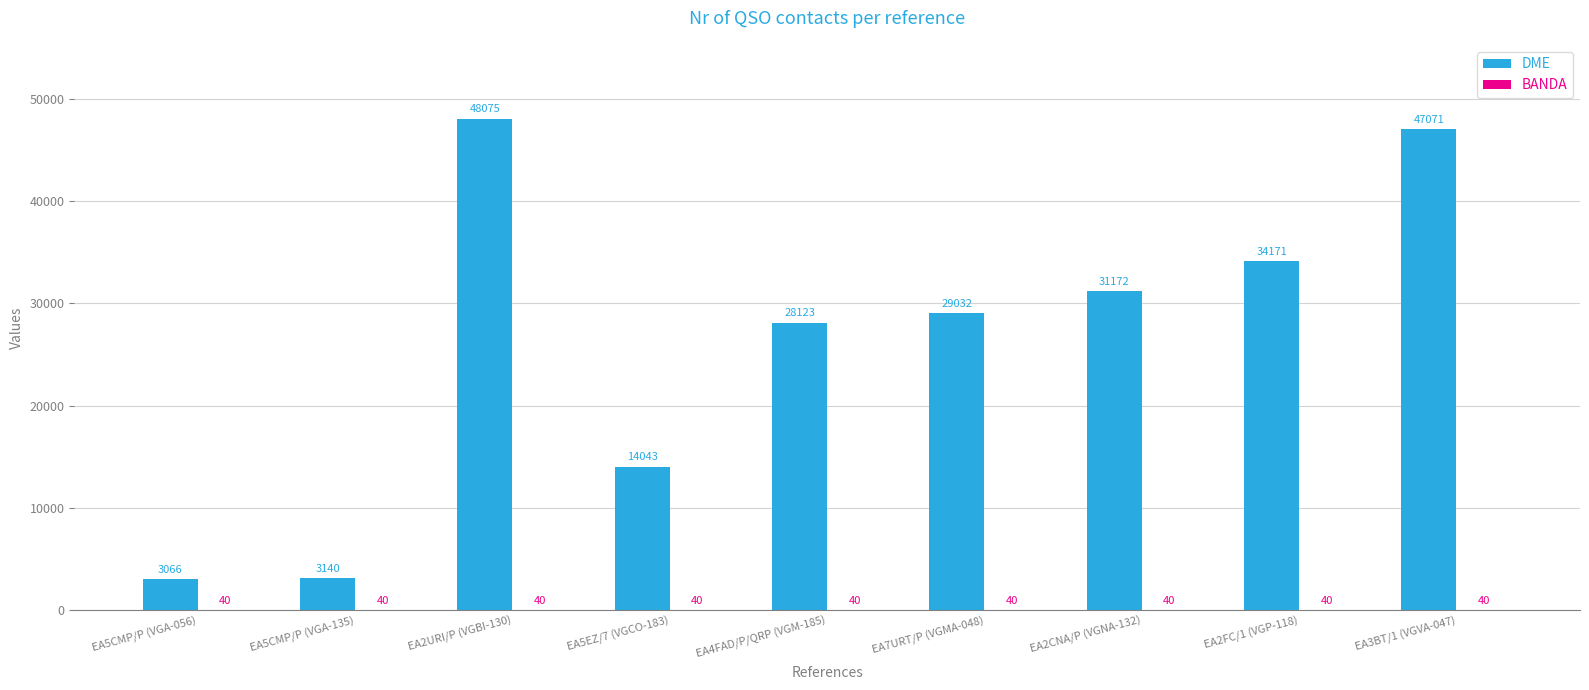

Between EA7URT/P (VGMA-048) and EA2CNA/P (VGNA-132), which series saw the biggest shift?

DME